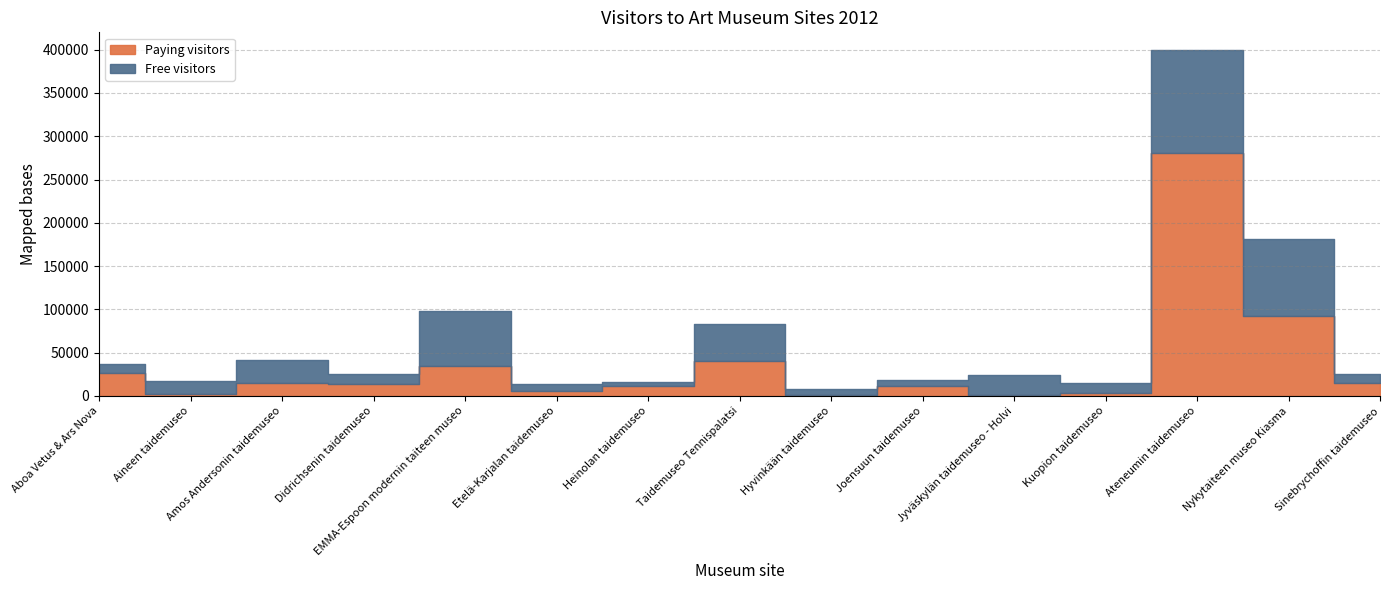

Where is the first local maximum for Paying visitors?

Amos Andersonin taidemuseo